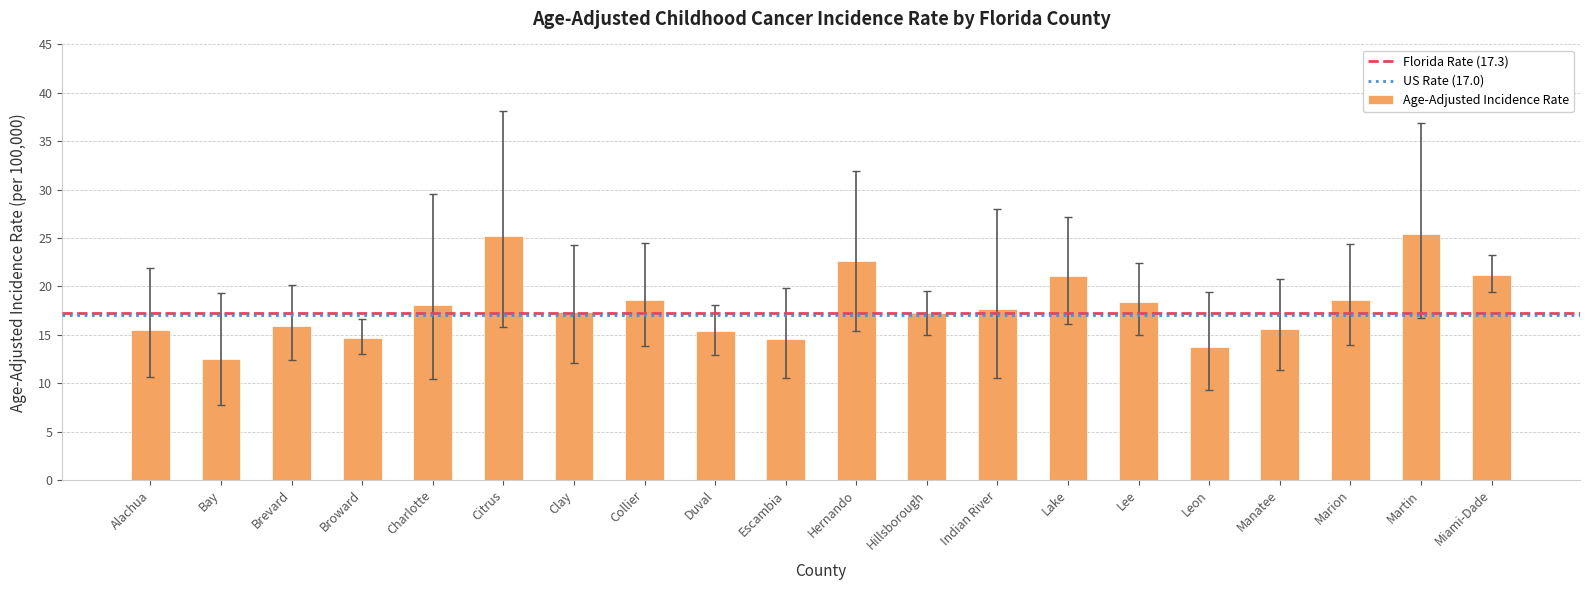

What is the sum of the values at Brevard and Escambia?

30.5